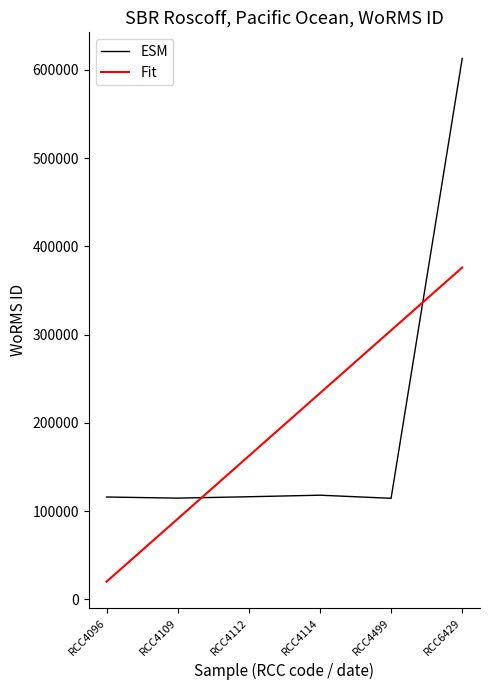

Is the value of ESM at RCC4096 greater than the value of Fit at RCC4109?

Yes